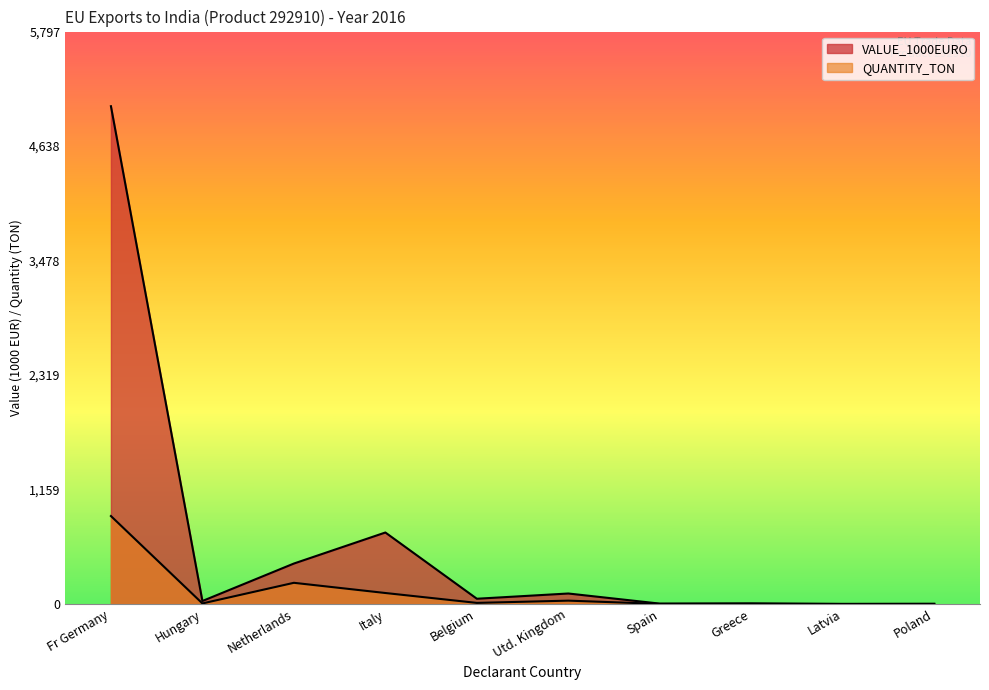

What is the label of the 4th point from the left?

Italy